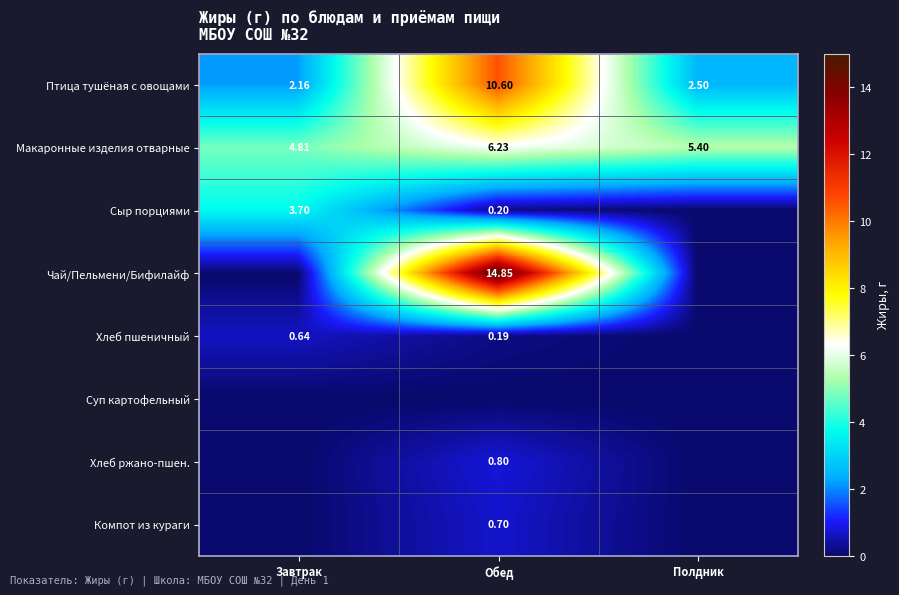

At which category does the chart reach its minimum across all series?

Полдник